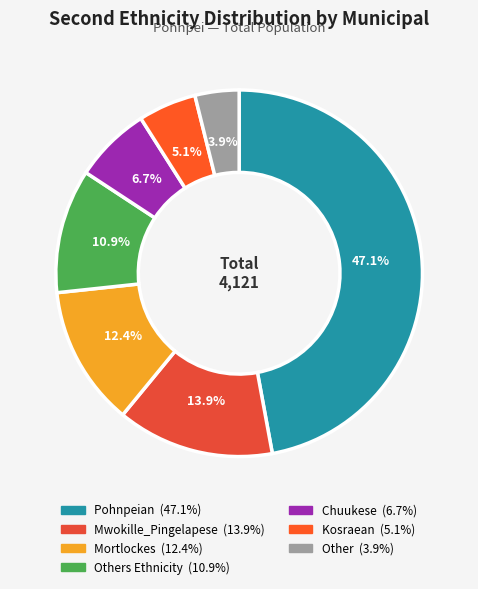

Does any single category account for the majority?

No